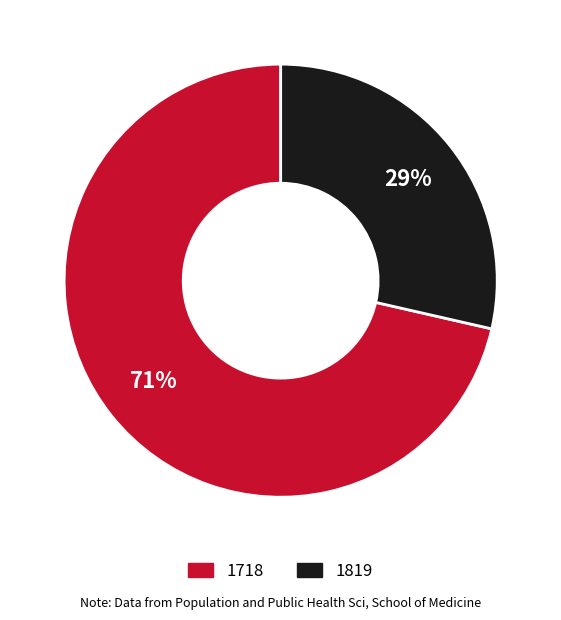

True or false: 1718 accounts for 80% of the total.

False